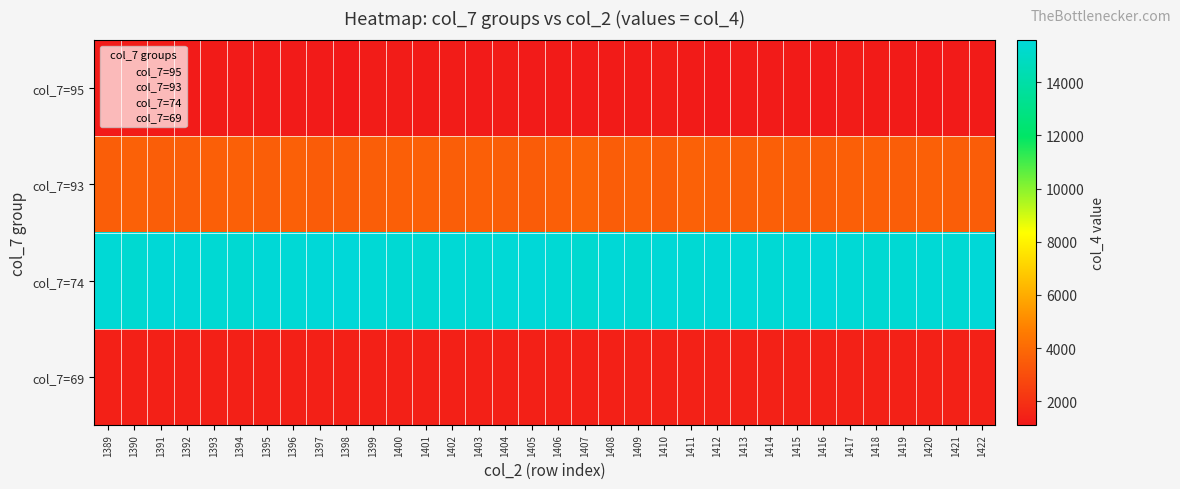

What is the total value across all series at 1414?

21636